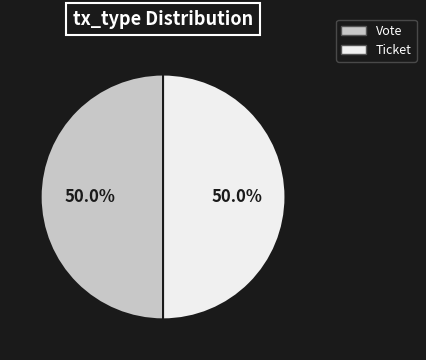

To the nearest percent, what percentage of the pie is Vote?

50%